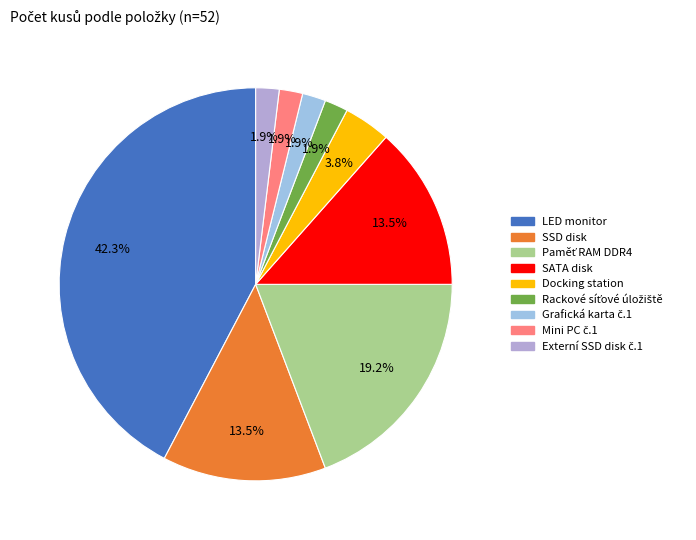

To the nearest percent, what is the average slice percentage?

11%